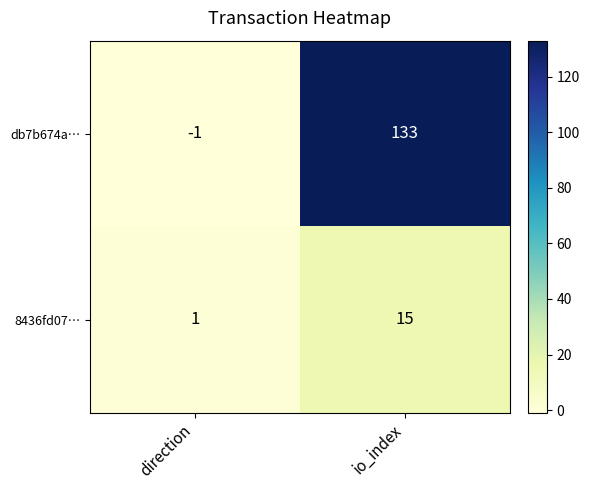

At which label is 8436fd07… closest to 8?

direction